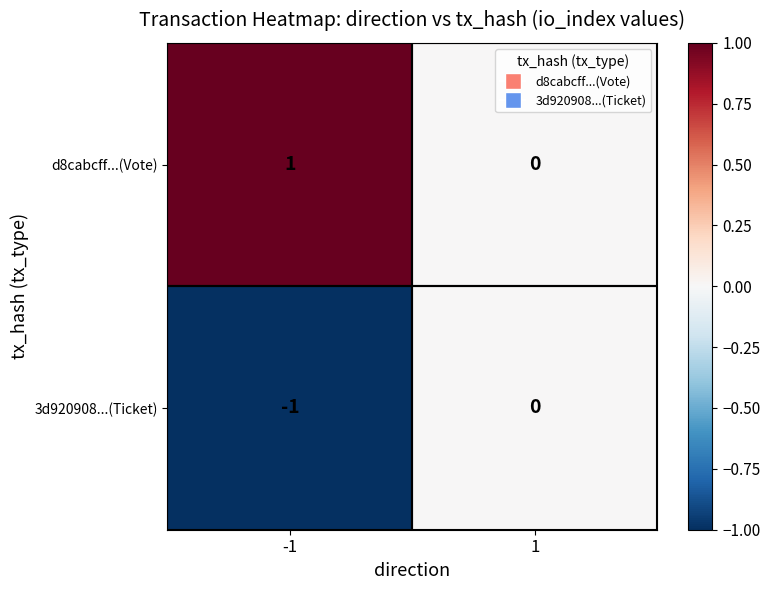

Is it true that 3d920908...(Ticket) equals -1 at -1?

True